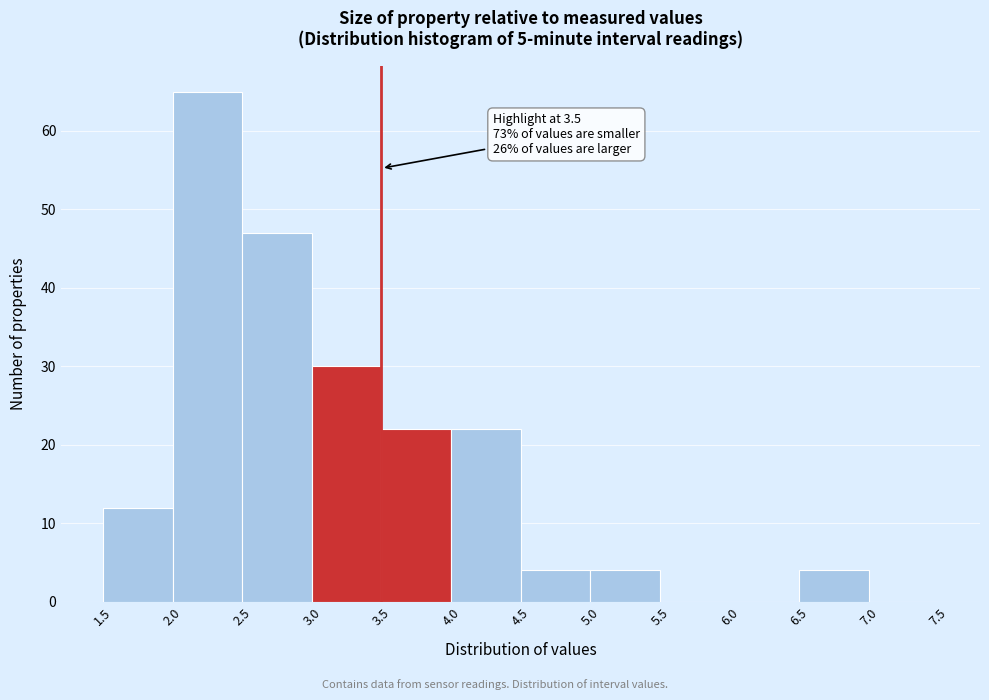

Over which range of the x-axis is the bar tallest?

2.0 to 2.5